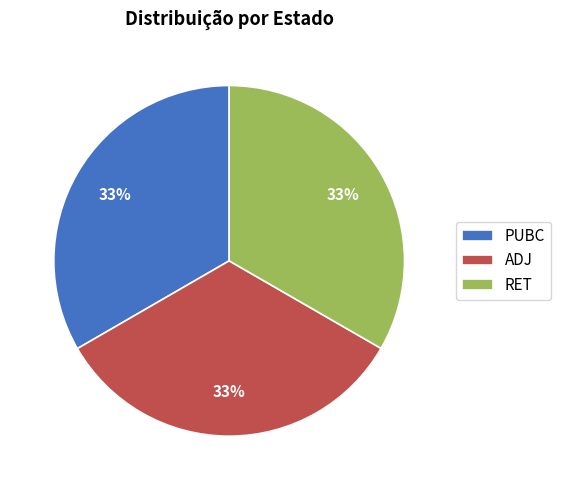

Is ADJ the majority of the pie?

No